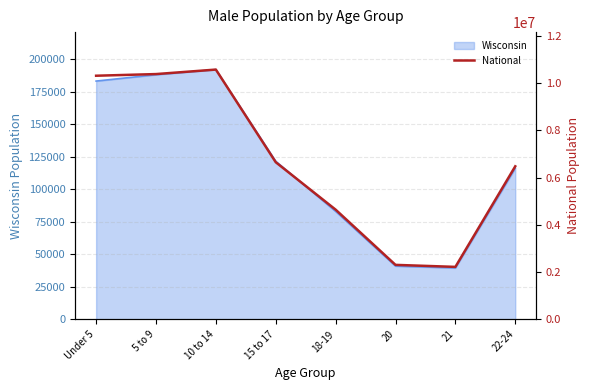

True or false: the data shows 1241897 at 20.

False